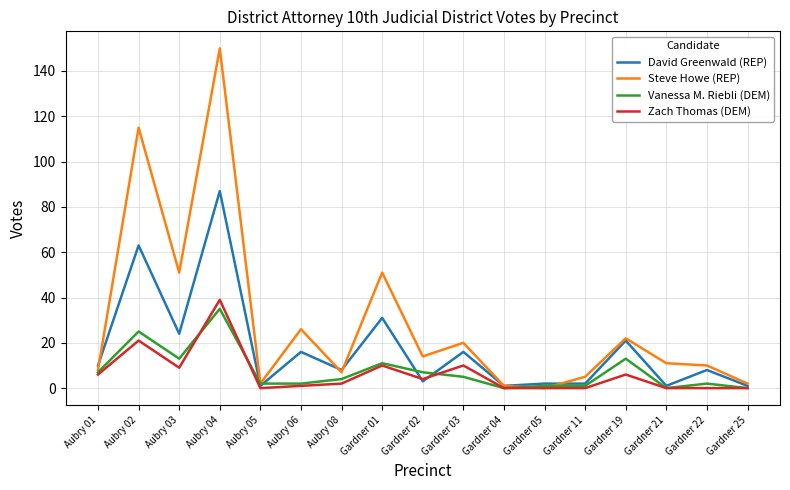

Reading left to right, what are all the values shown in this chart?

David Greenwald (REP): Aubry 01=10	Aubry 02=63	Aubry 03=24	Aubry 04=87	Aubry 05=1	Aubry 06=16	Aubry 08=8	Gardner 01=31	Gardner 02=3	Gardner 03=16	Gardner 04=1	Gardner 05=2	Gardner 11=2	Gardner 19=21	Gardner 21=1	Gardner 22=8	Gardner 25=1
Steve Howe (REP): Aubry 01=8	Aubry 02=115	Aubry 03=51	Aubry 04=150	Aubry 05=2	Aubry 06=26	Aubry 08=7	Gardner 01=51	Gardner 02=14	Gardner 03=20	Gardner 04=1	Gardner 05=0	Gardner 11=5	Gardner 19=22	Gardner 21=11	Gardner 22=10	Gardner 25=2
Vanessa M. Riebli (DEM): Aubry 01=7	Aubry 02=25	Aubry 03=13	Aubry 04=35	Aubry 05=2	Aubry 06=2	Aubry 08=4	Gardner 01=11	Gardner 02=7	Gardner 03=5	Gardner 04=0	Gardner 05=1	Gardner 11=1	Gardner 19=13	Gardner 21=0	Gardner 22=2	Gardner 25=0
Zach Thomas (DEM): Aubry 01=6	Aubry 02=21	Aubry 03=9	Aubry 04=39	Aubry 05=0	Aubry 06=1	Aubry 08=2	Gardner 01=10	Gardner 02=4	Gardner 03=10	Gardner 04=0	Gardner 05=0	Gardner 11=0	Gardner 19=6	Gardner 21=0	Gardner 22=0	Gardner 25=0